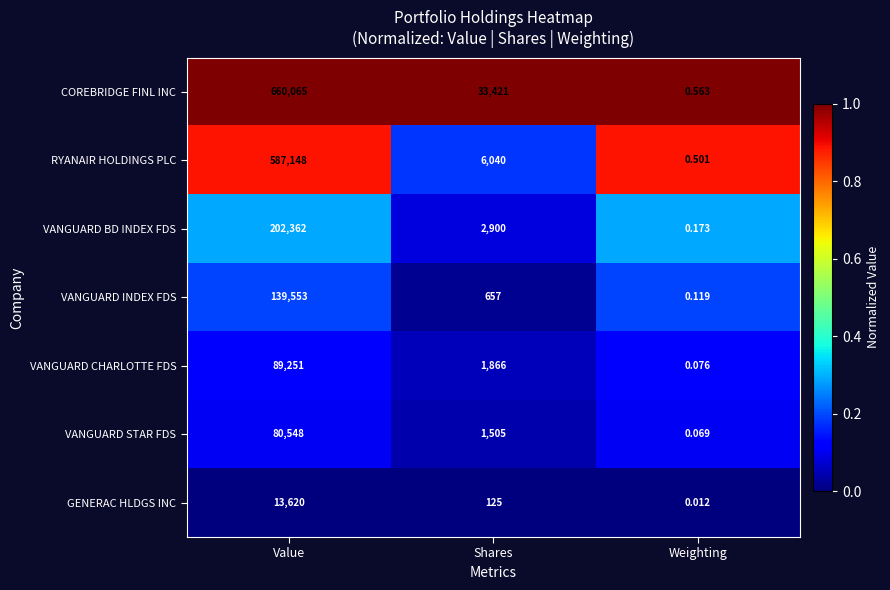

At which category does the chart reach its minimum across all series?

Weighting